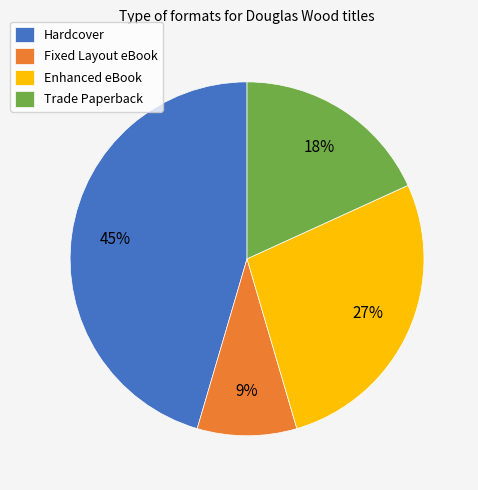

Count the number of slices in the pie.

4